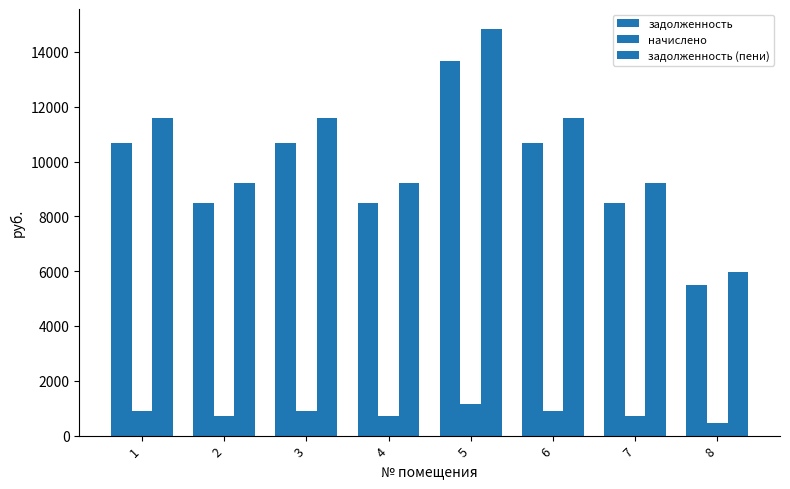

Which category has the highest value across all series?

5